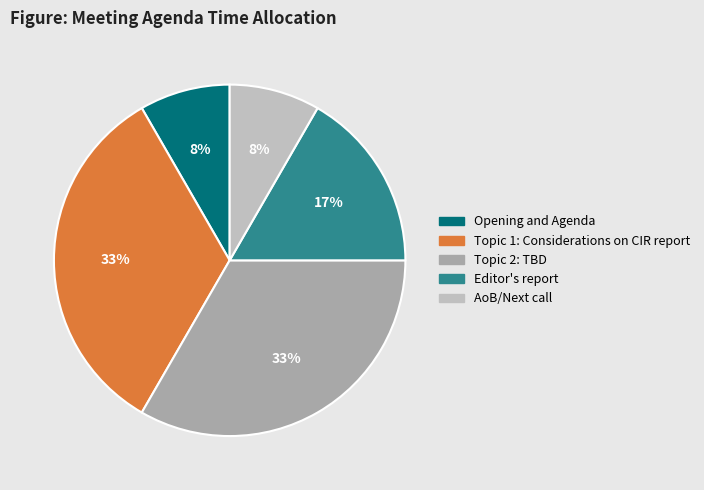

Does Topic 1: Considerations on CIR report account for over 50% of the chart?

No